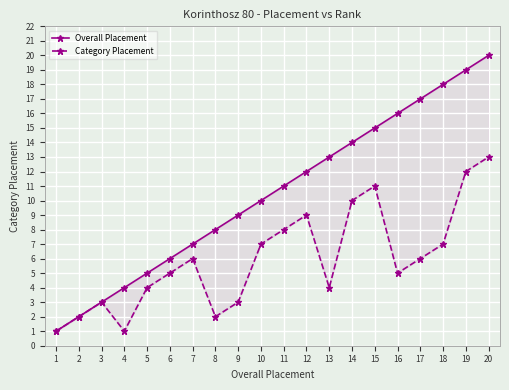

What is the minimum value for Overall Placement?

1